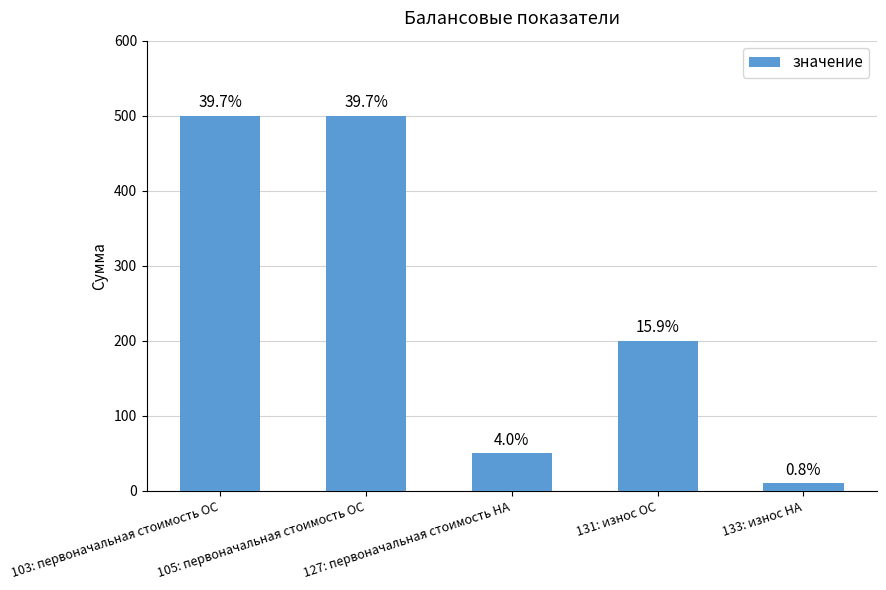

Reading left to right, transcribe all the data shown in this chart.

500	500	50	200	10